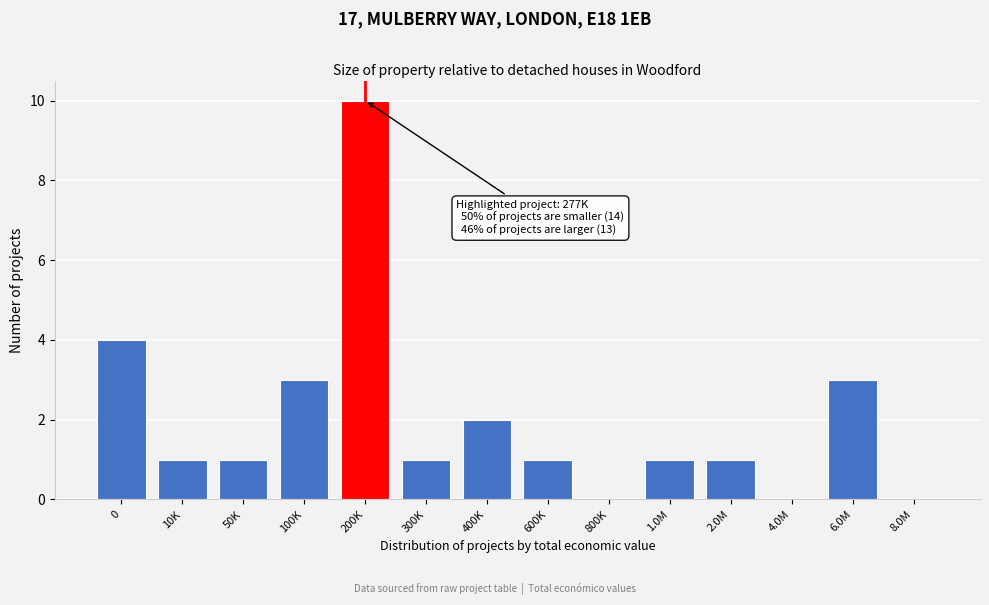

Reading left to right, transcribe all the data shown in this chart.

0=4	10K=1	50K=1	100K=3	200K=10	300K=1	400K=2	600K=1	800K=0	1.0M=1	2.0M=1	4.0M=0	6.0M=3	8.0M=0